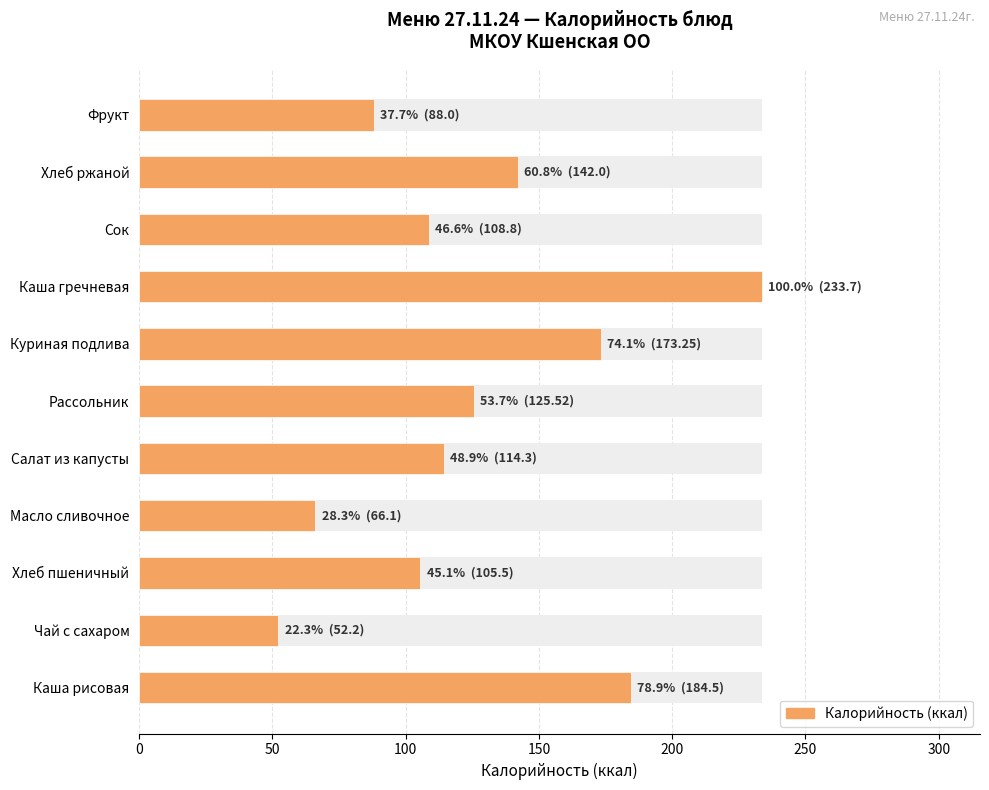

How many bars are there in total?

11